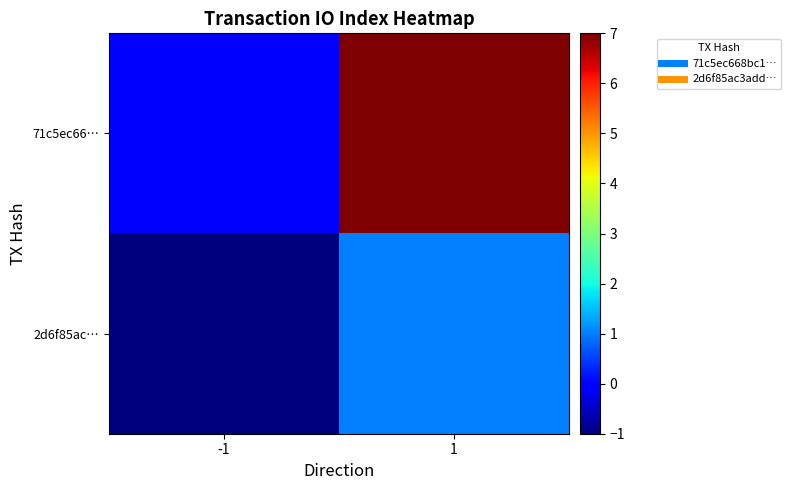

At how many categories does at least one series exceed 2?

1